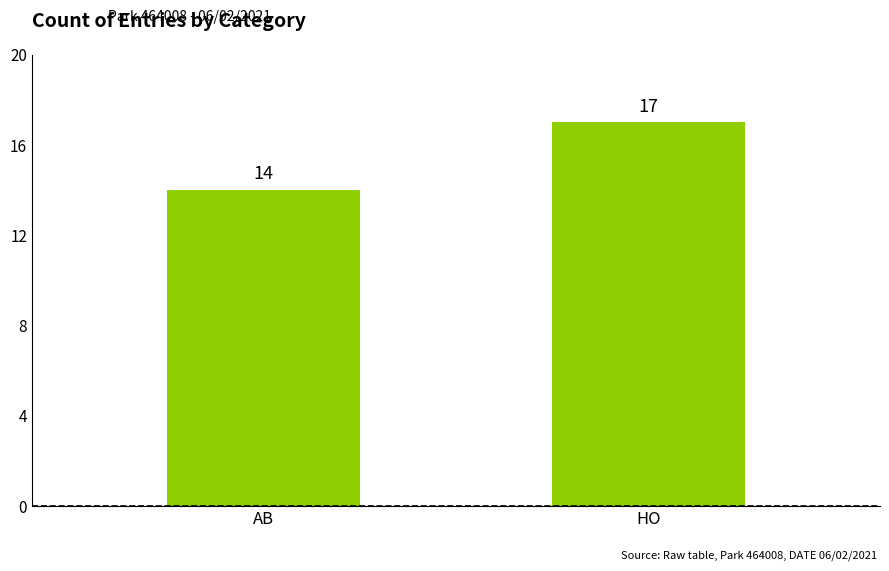

What is the difference between the maximum and minimum values?

3